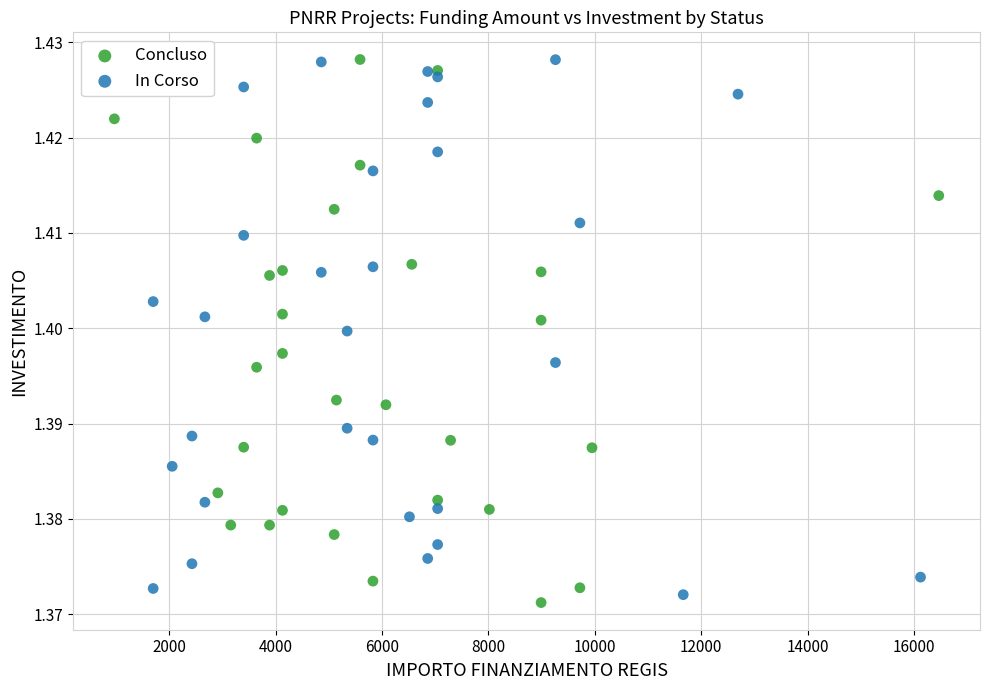

What are all the series names shown in the legend?

Concluso, In Corso